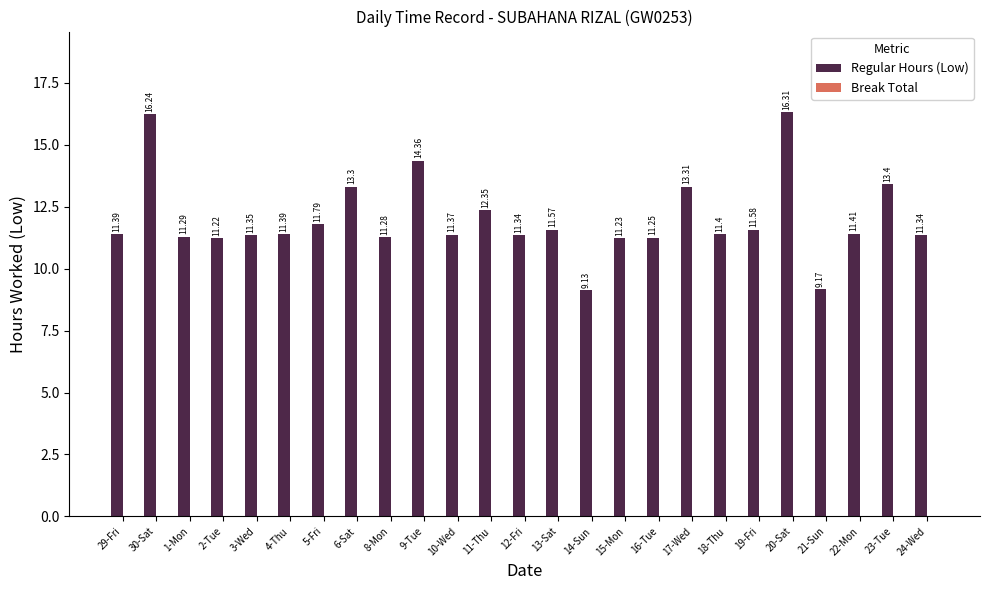

What is the label of the 3rd bar from the left?

1-Mon